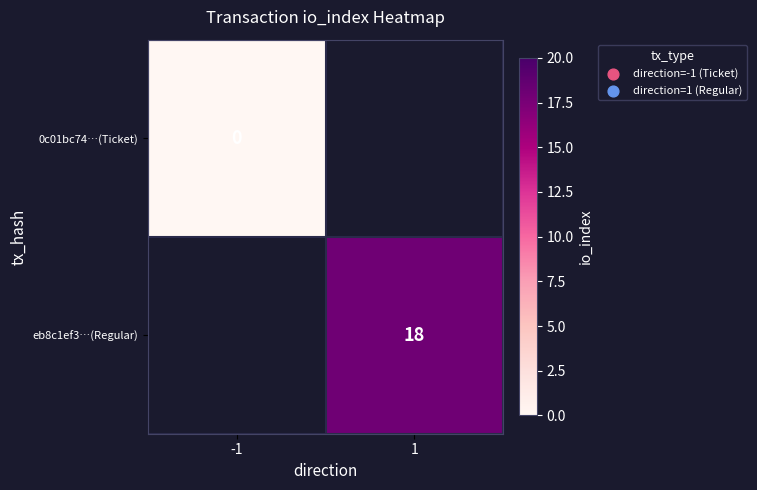

The value of eb8c1ef3…(Regular) at 1 is 8. True or false?

False